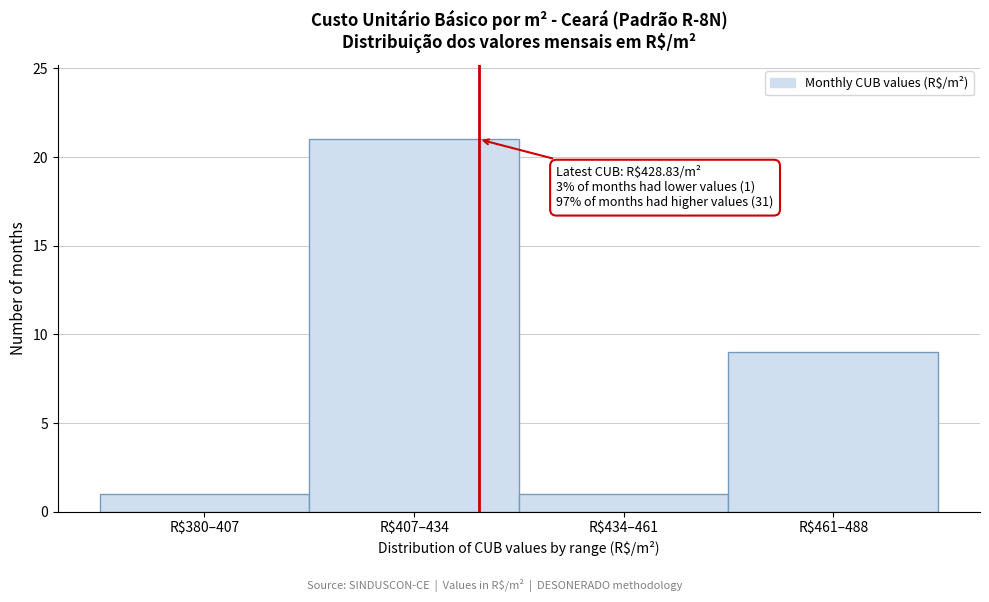

Reading right to left, transcribe all the data shown in this chart.

9	1	21	1